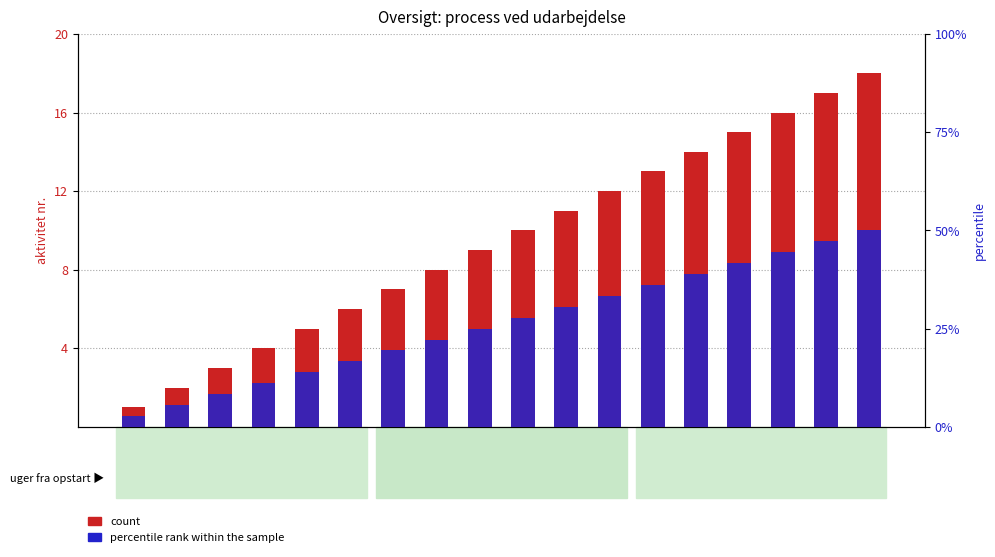

How many values in the count series are below 10?

9